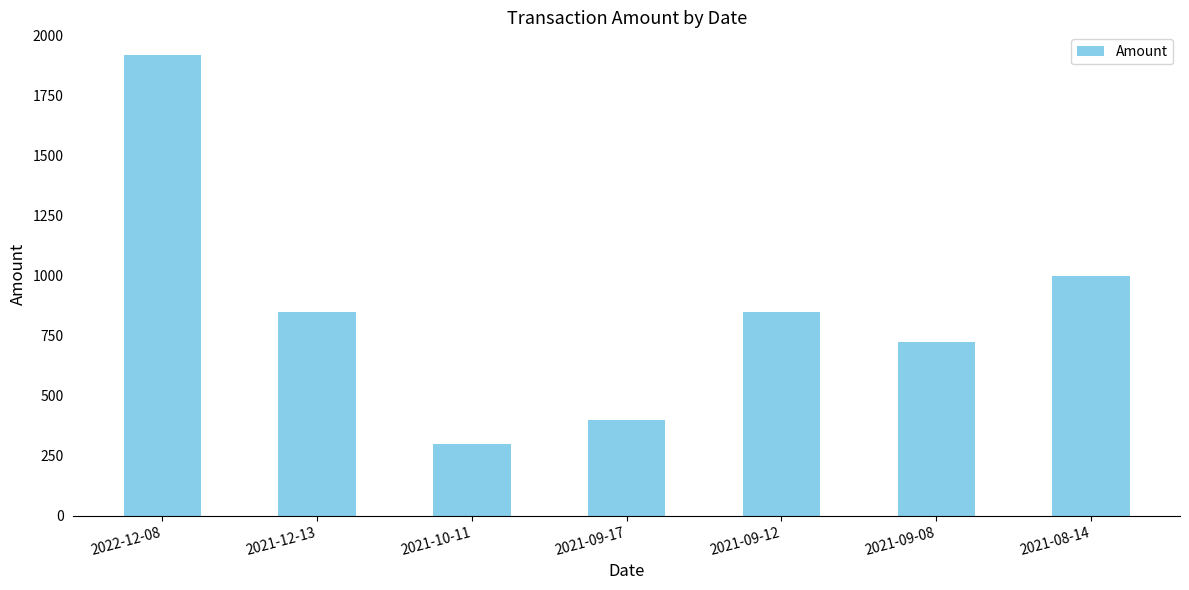

Which label corresponds to the smallest value in the chart?

2021-10-11